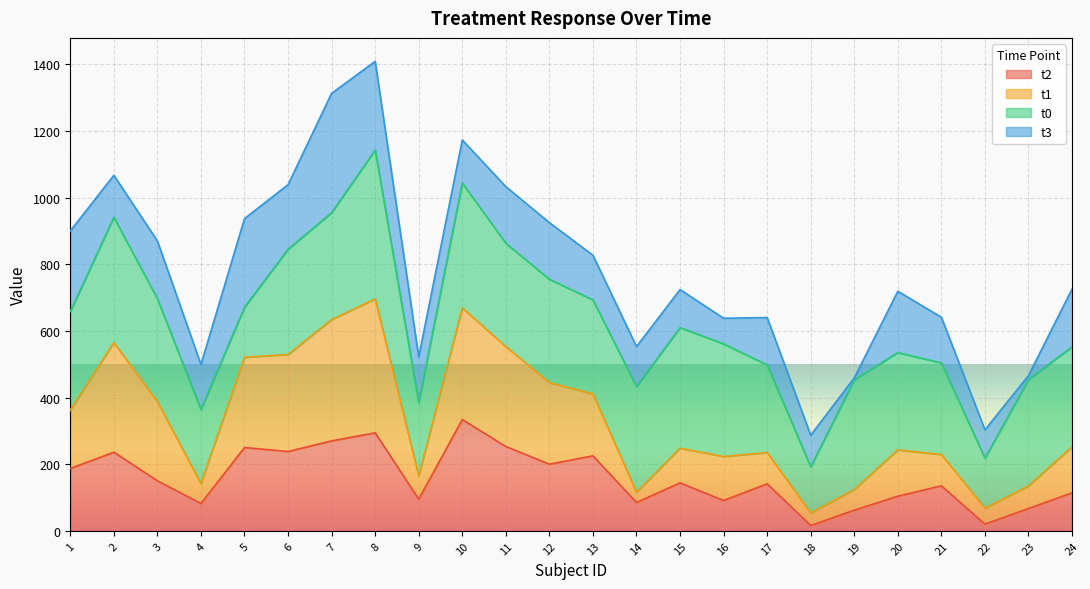

Where does the t1 series first go above 252?

1